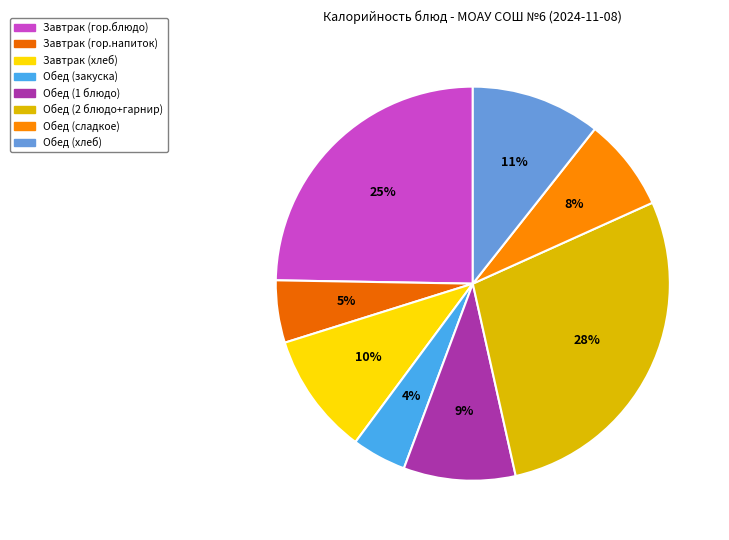

Is it true that Обед (сладкое) is 8% of the pie?

True